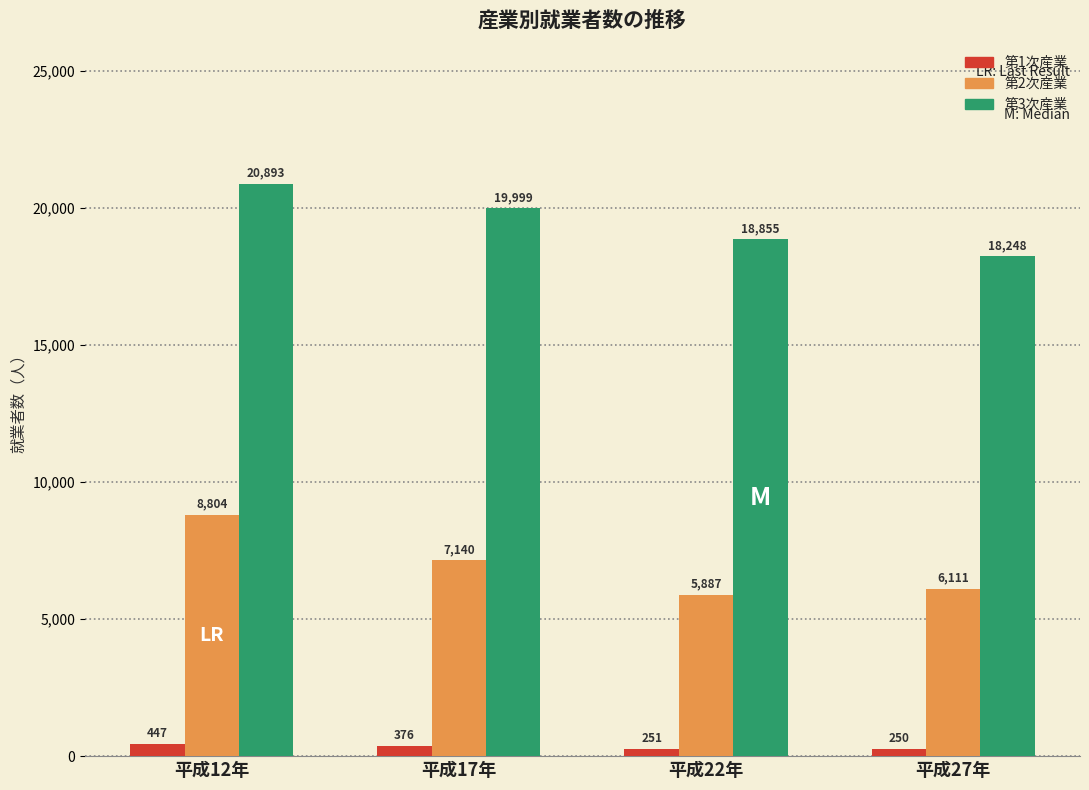

Reading left to right, list all the values displayed in this chart.

第1次産業: 平成12年=447	平成17年=376	平成22年=251	平成27年=250
第2次産業: 平成12年=8804	平成17年=7140	平成22年=5887	平成27年=6111
第3次産業: 平成12年=20893	平成17年=19999	平成22年=18855	平成27年=18248